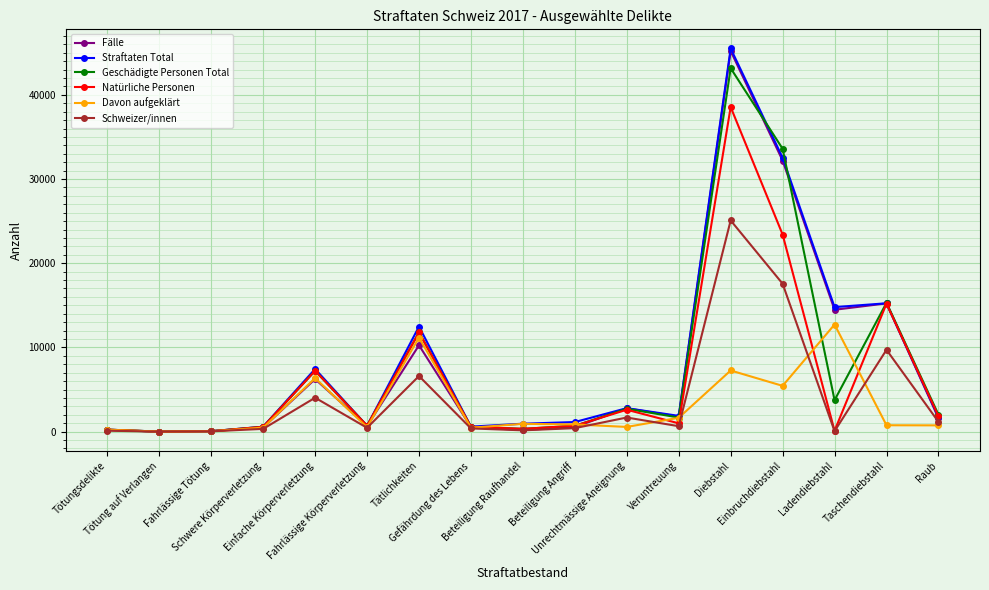

What are all the series names shown in the legend?

Fälle, Straftaten Total, Geschädigte Personen Total, Natürliche Personen, Davon aufgeklärt, Schweizer/innen